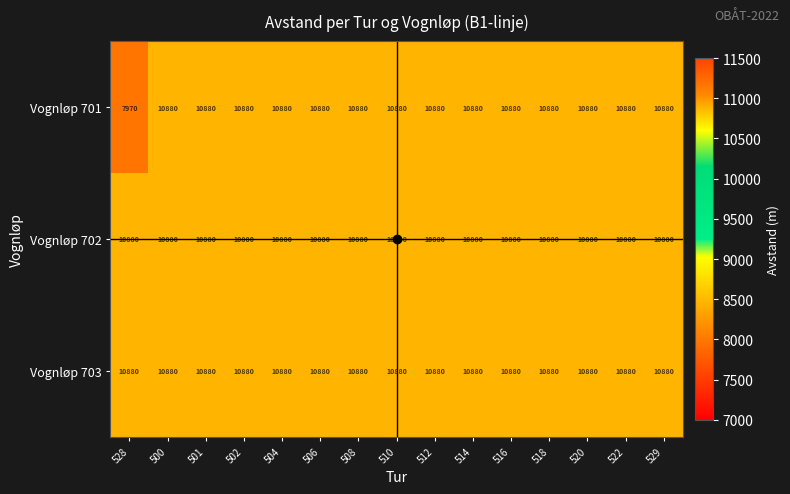

What is the total value across all series at 510?

32640